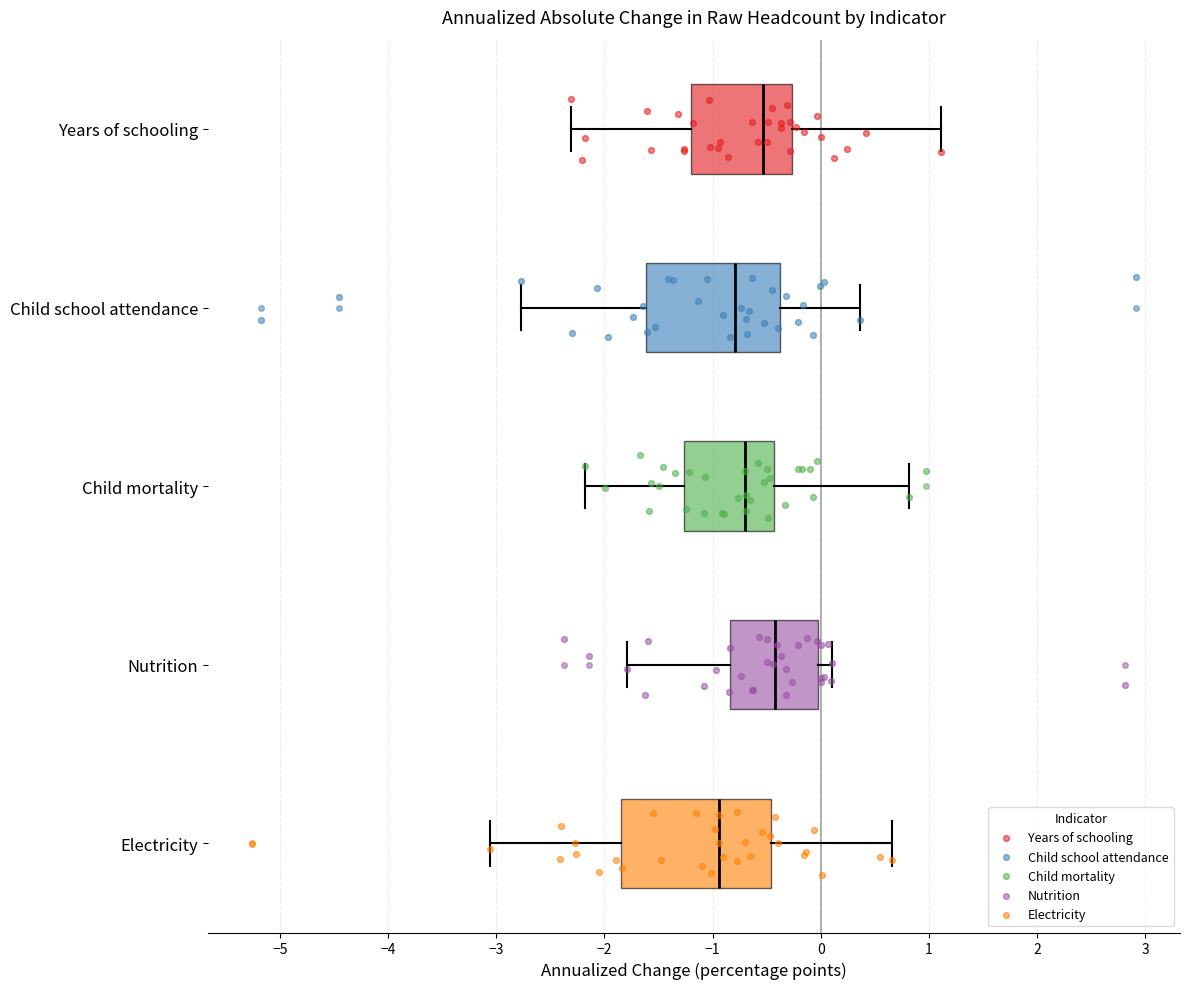

Reading bottom to top, read every box against the x-axis: the position of its median line, the range the box covers, and the ends of its whiskers. The values are not printed on the chart, so give them approximately, as read against the axis.

Electricity: median -0.9, box -1.8 to -0.5, whiskers -3.1 to 0.7
Nutrition: median -0.4, box -0.8 to 0.0, whiskers -1.8 to 0.1
Child mortality: median -0.7, box -1.3 to -0.4, whiskers -2.2 to 0.8
Child school attendance: median -0.8, box -1.6 to -0.4, whiskers -2.8 to 0.4
Years of schooling: median -0.5, box -1.2 to -0.3, whiskers -2.3 to 1.1